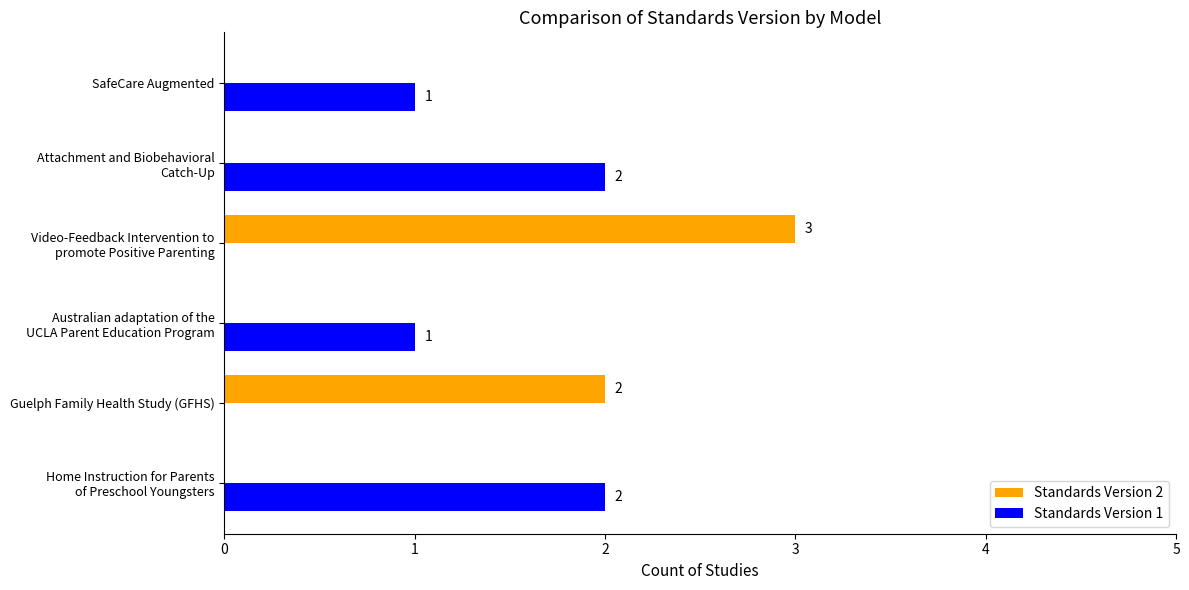

What is the sum of all Standards Version 2 values?

5